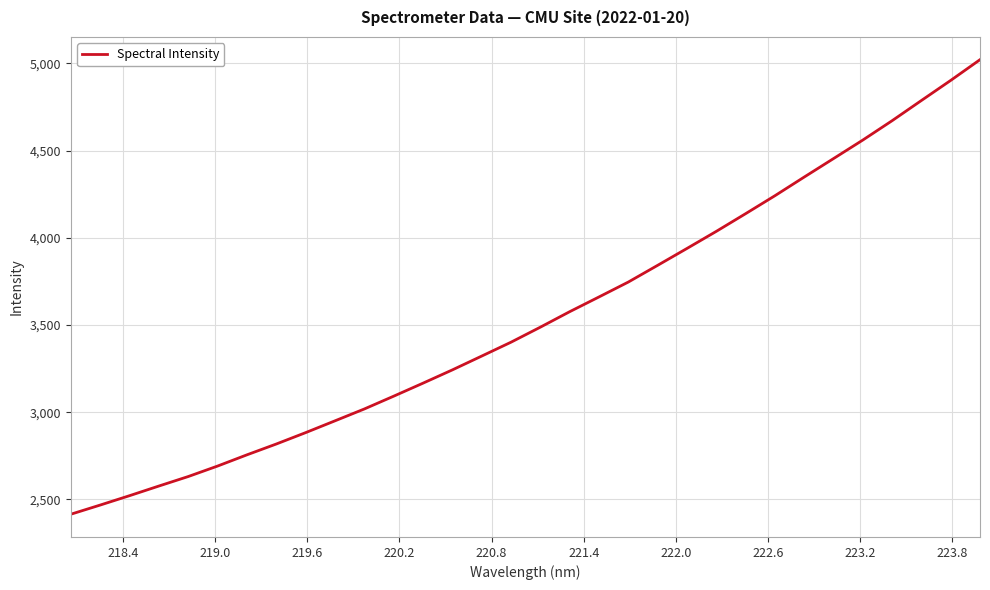

What is the greatest value displayed?

5021.2